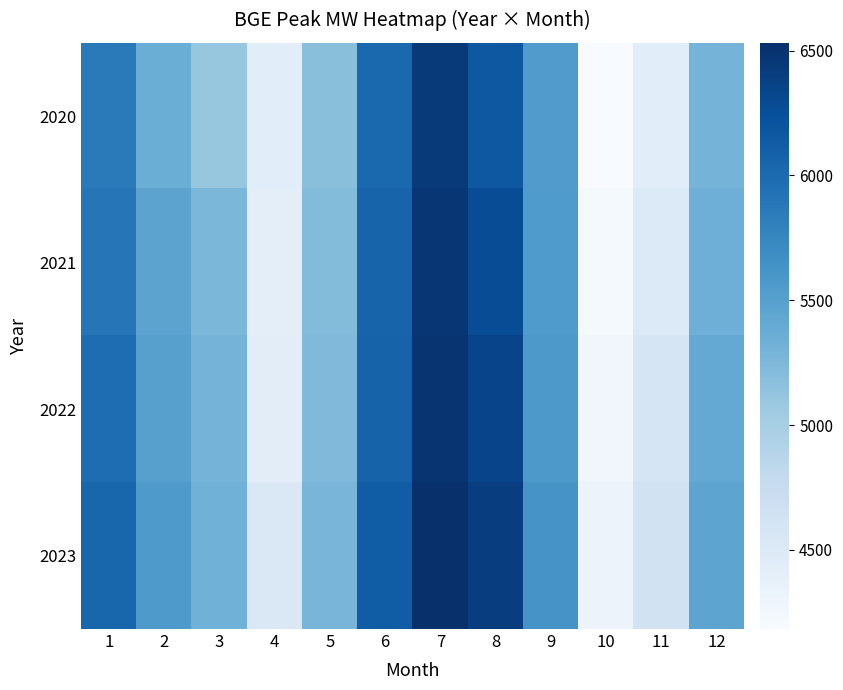

Which series has the widest spread of values?

2020